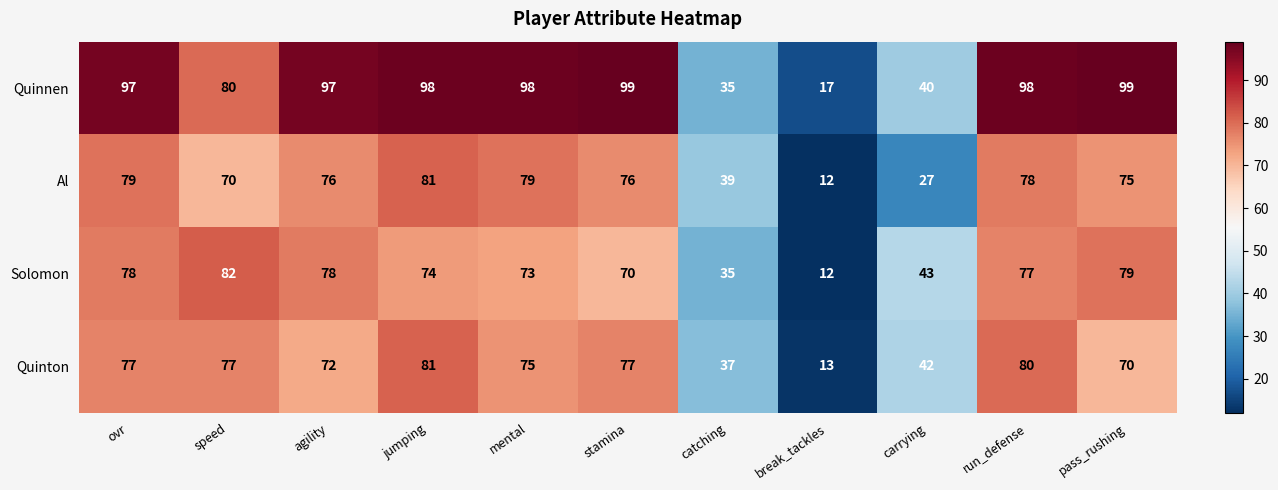

How many distinct data groups are displayed?

4